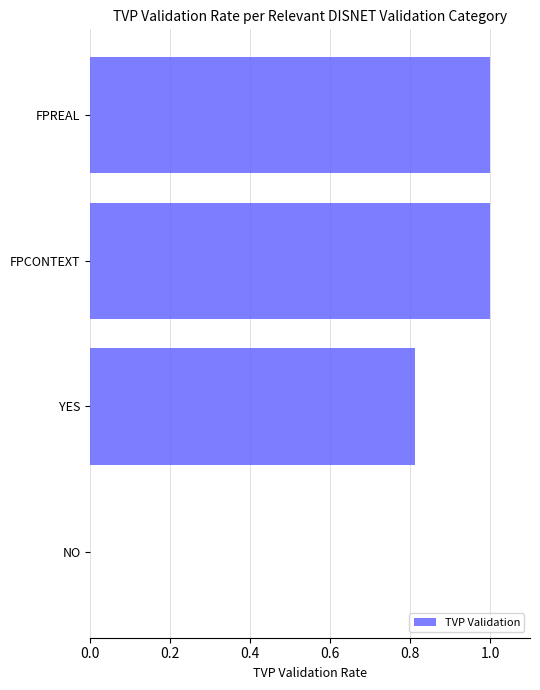

Between YES and FPCONTEXT, which is larger?

FPCONTEXT